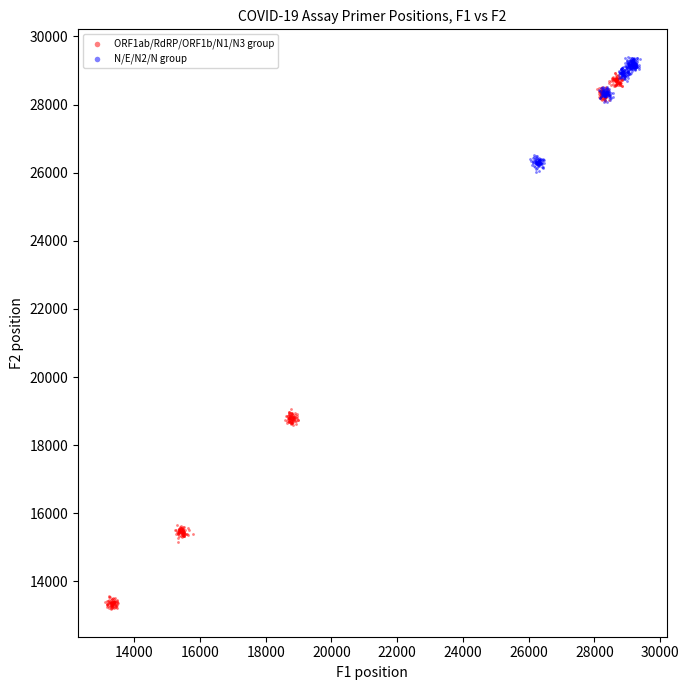

Which series contains the lowest Y value?

ORF1ab/RdRP/ORF1b/N1/N3 group